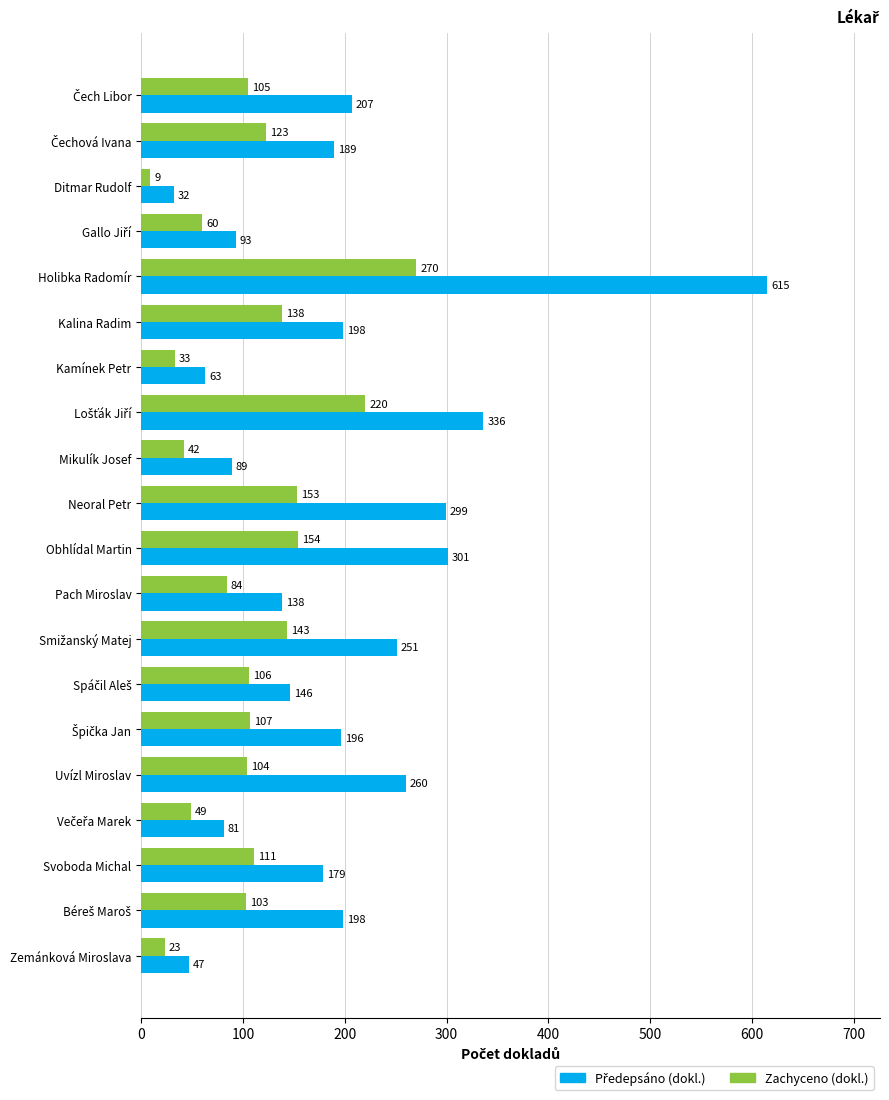

What is the difference between the highest and lowest values at Zemánková Miroslava?

24